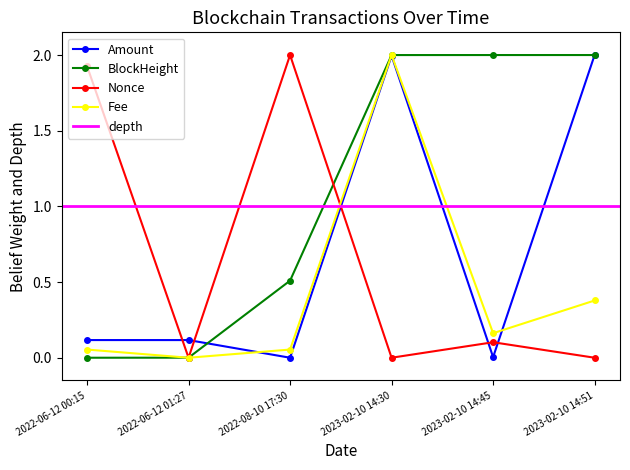

Does the chart display data point markers on the line(s)?

Yes